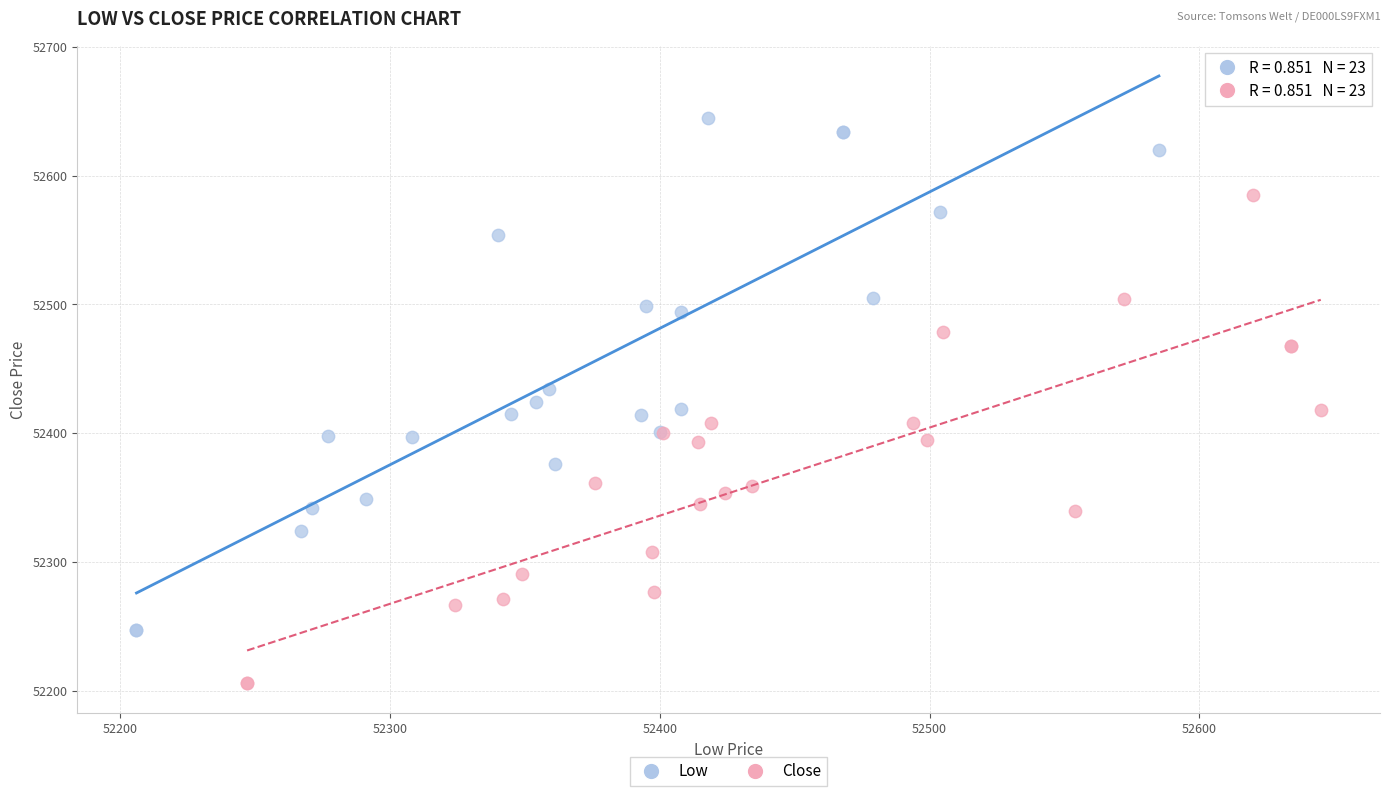

Which series reaches the minimum Y coordinate?

Close